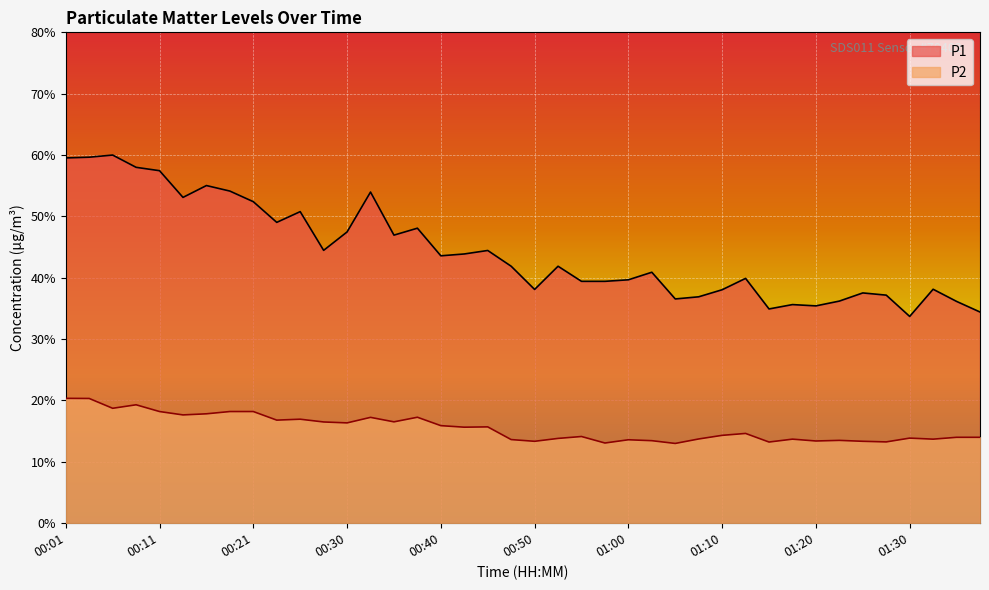

What is the spread (max minus min) of values at 00:03?

39.3